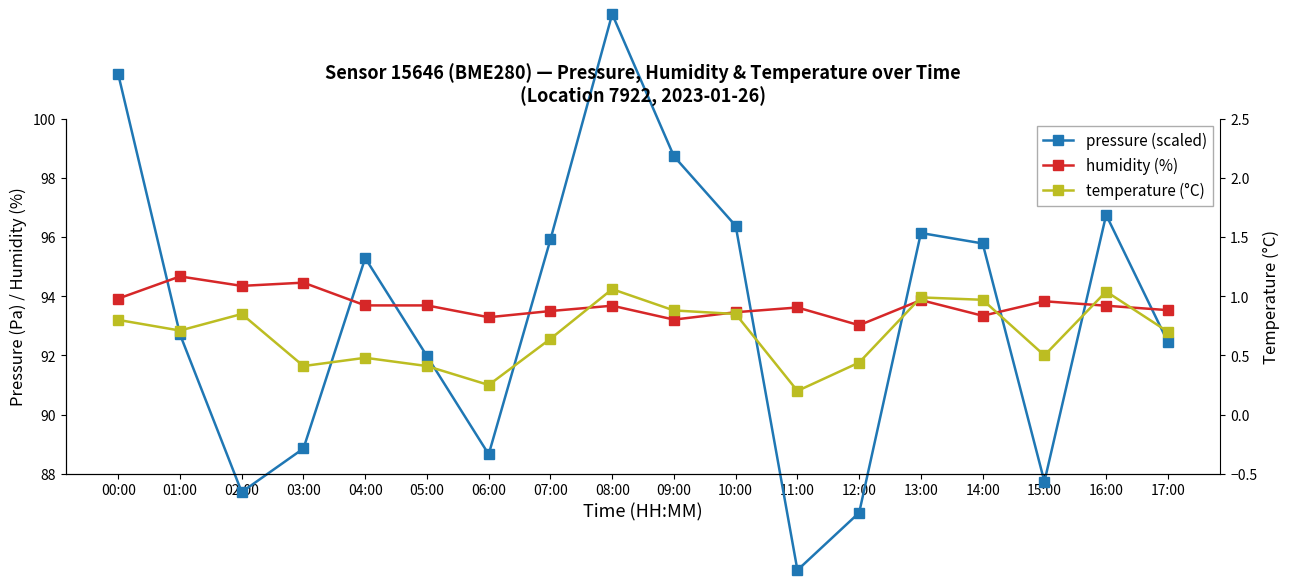

At which label does pressure (scaled) reach its peak?

08:00